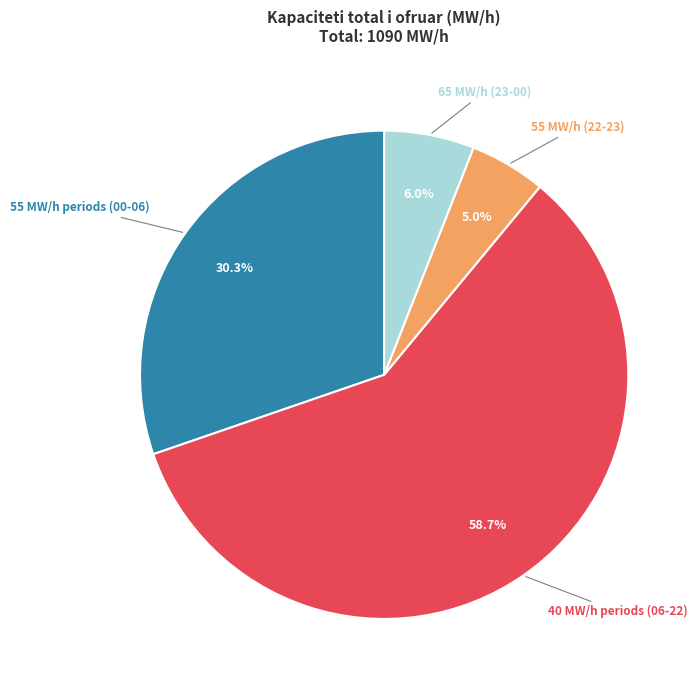

Is there any slice that represents more than half of the pie?

Yes